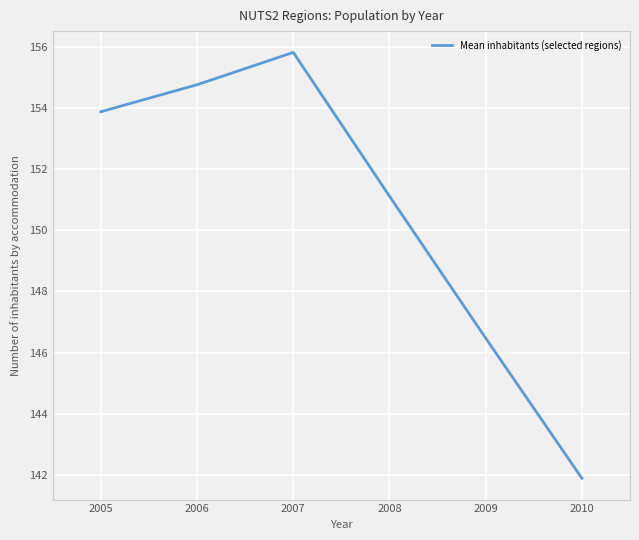

What is the change in value from 2005 to 2010?

-12.0